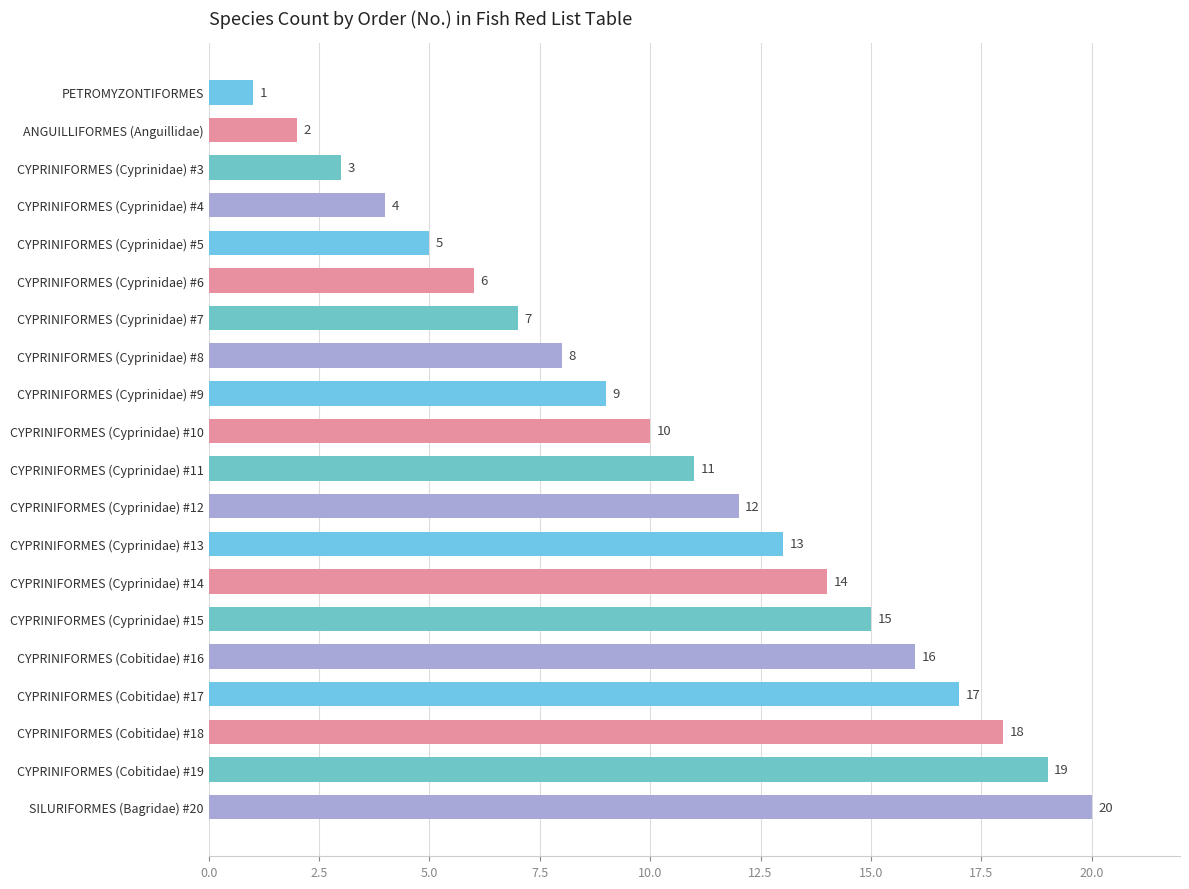

Count the number of categories in the chart.

20